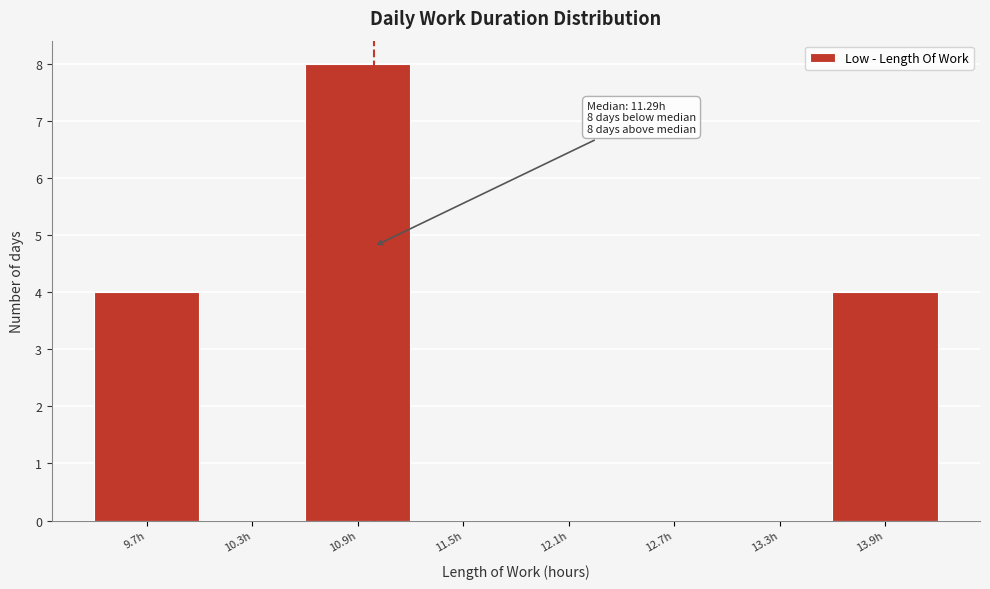

Reading left to right, extract all data points from this chart.

9.7h=4	10.3h=0	10.9h=8	11.5h=0	12.1h=0	12.7h=0	13.3h=0	13.9h=4